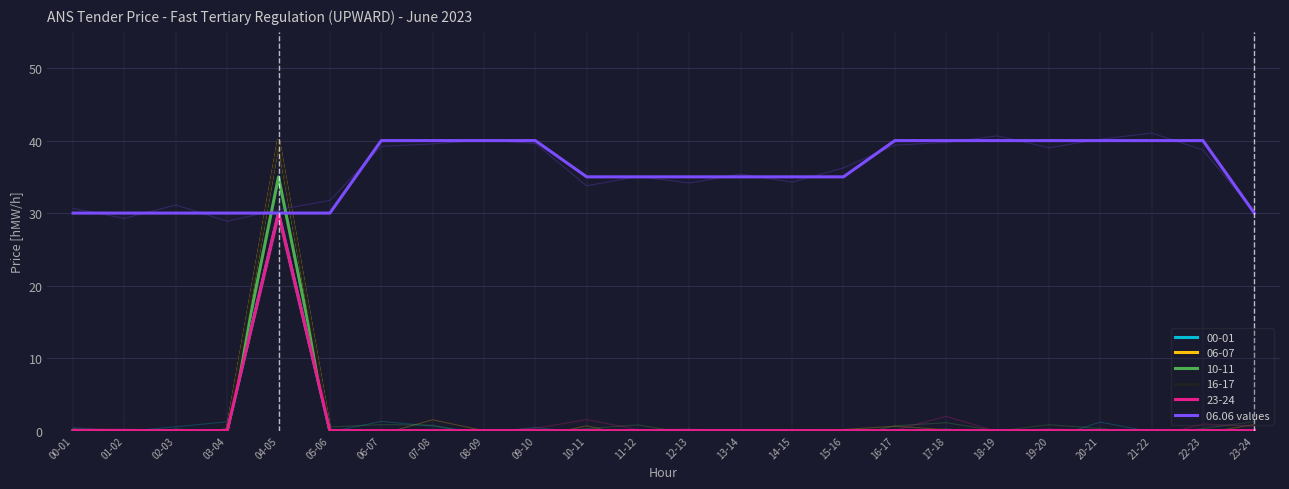

What is the label of the 7th point from the left?

06-07